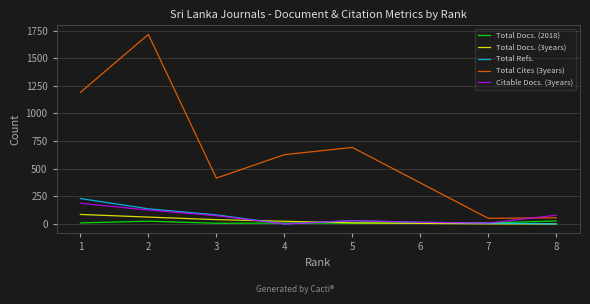

What is the sum of all Total Docs. (2018) values?

101